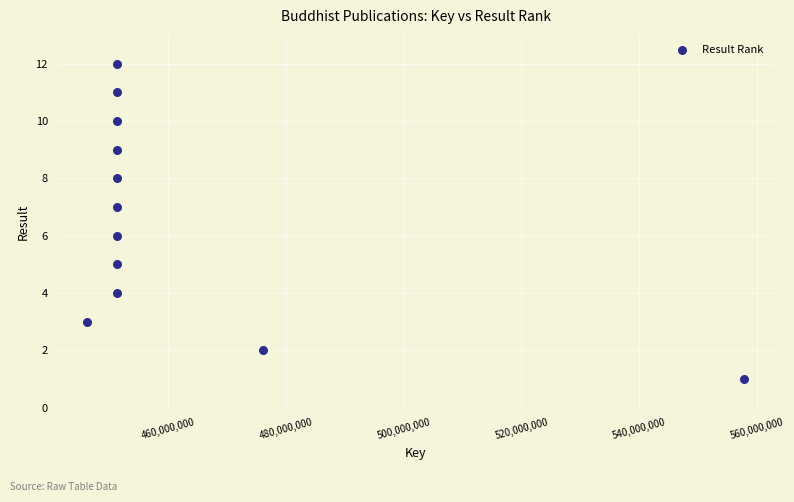

What is the average X value?

461917031